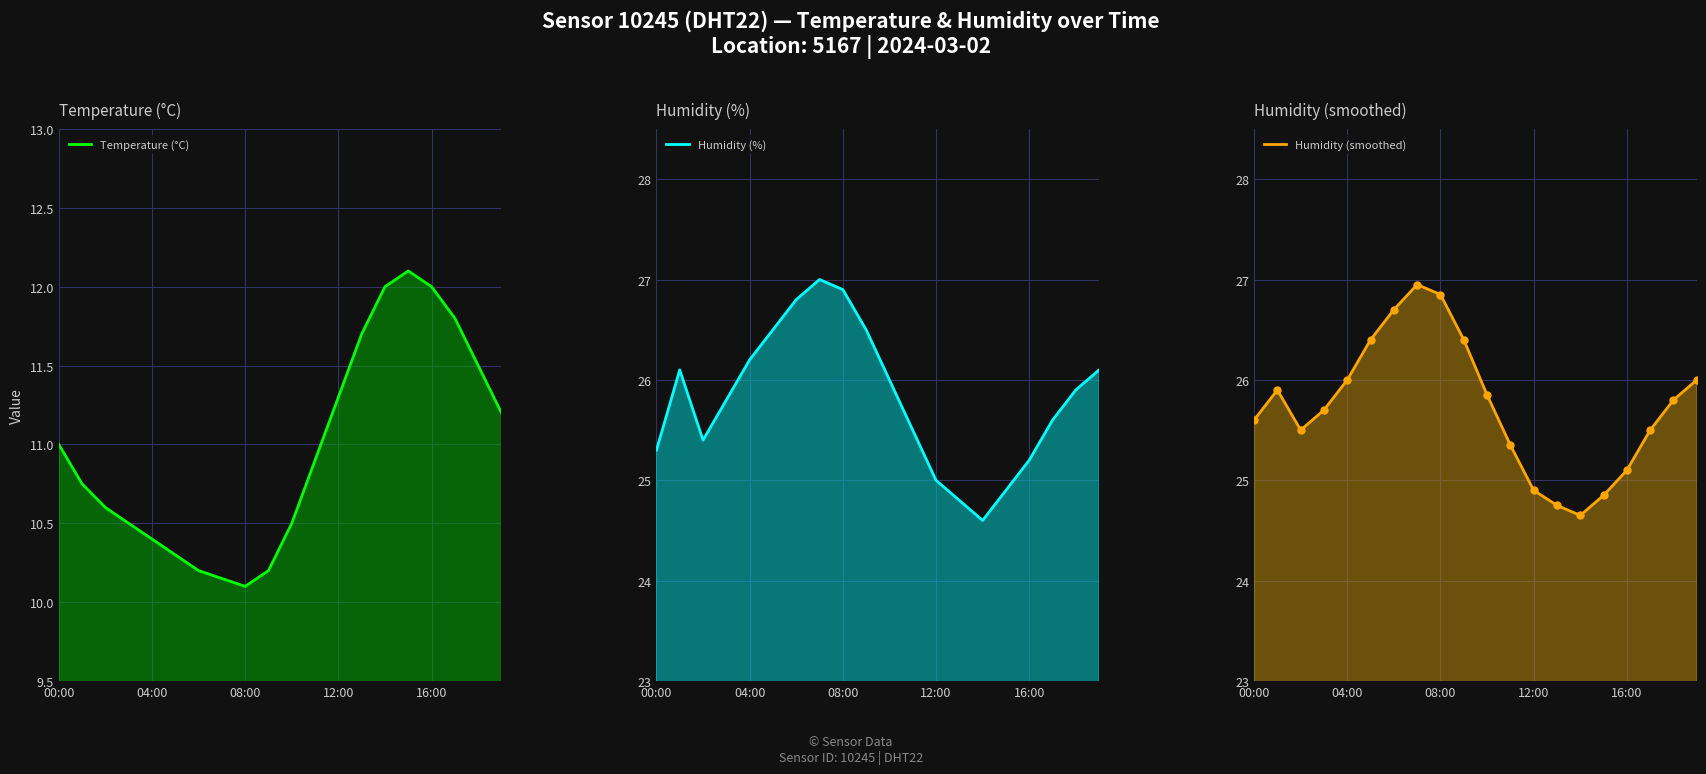

How many categories are shown in the chart?

20